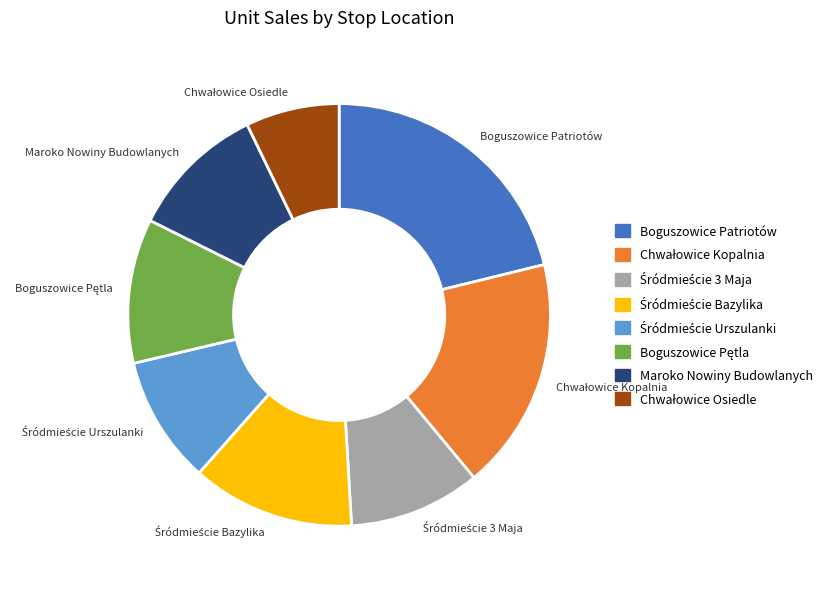

Is it true that Maroko Nowiny Budowlanych is 18% of the pie?

False